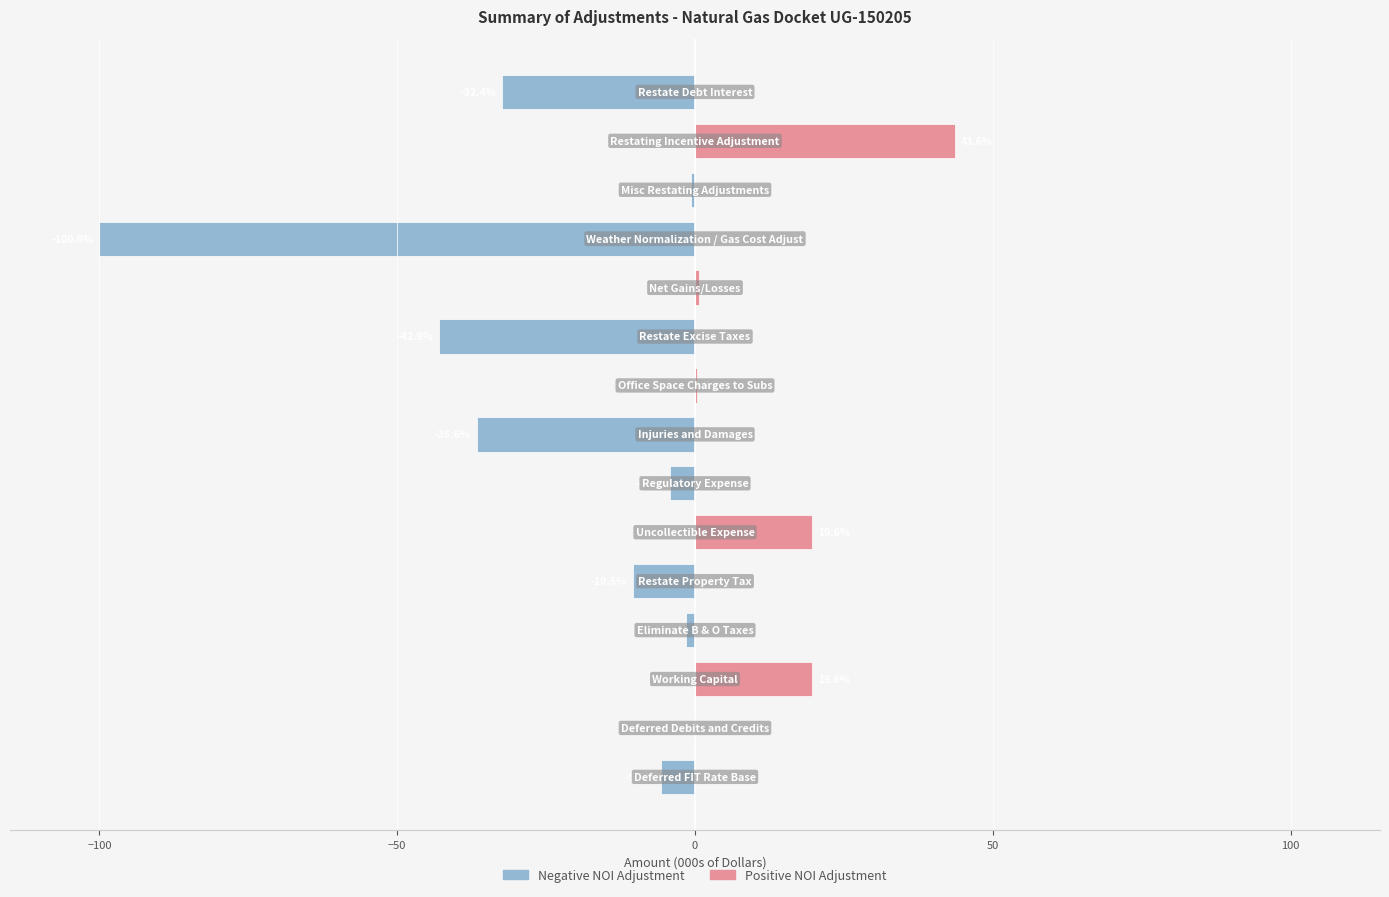

How many bars are there in total?

30